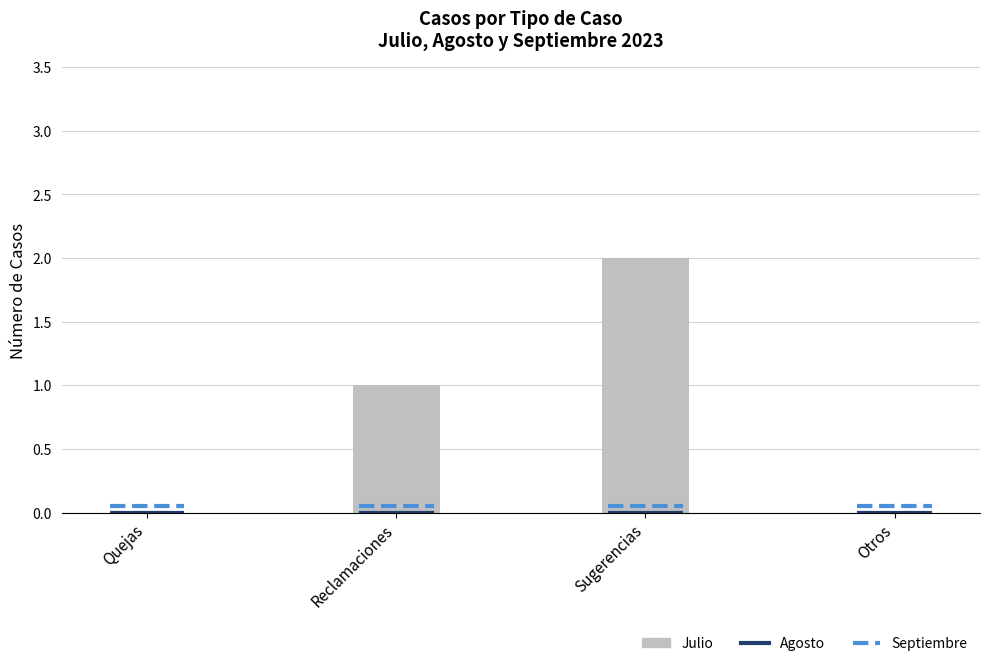

How many values exceed 1?

1